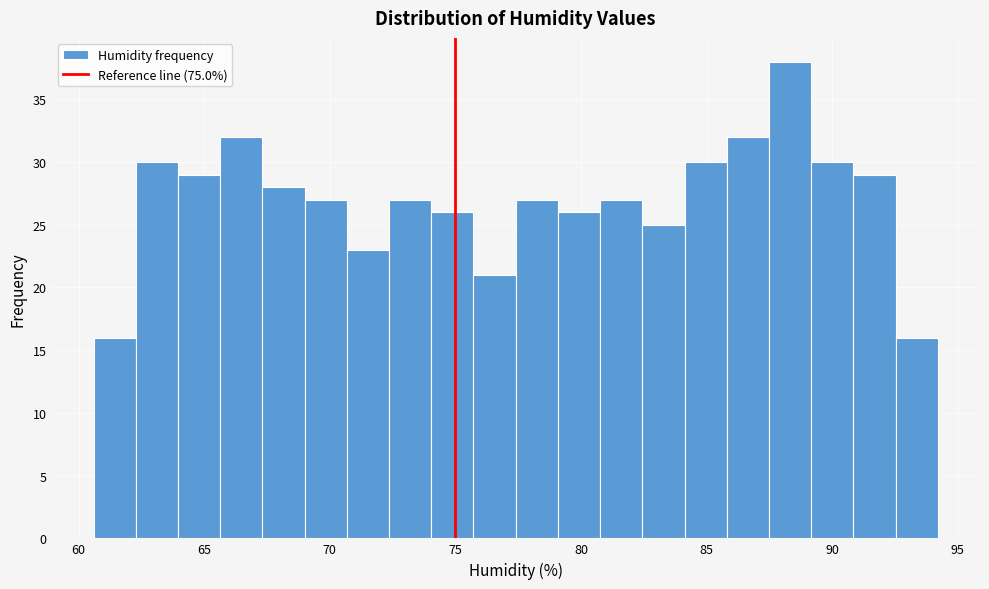

Read against the x-axis, roughly where is the centre of the tallest bar?

88.5